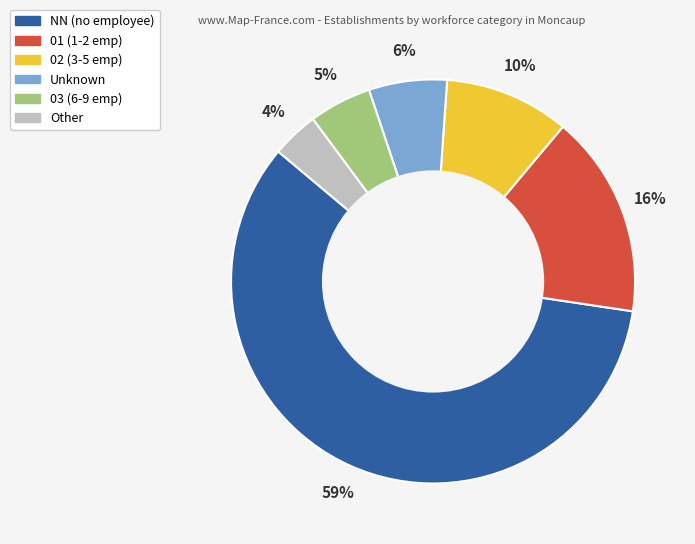

To the nearest percent, what is the average slice percentage?

17%